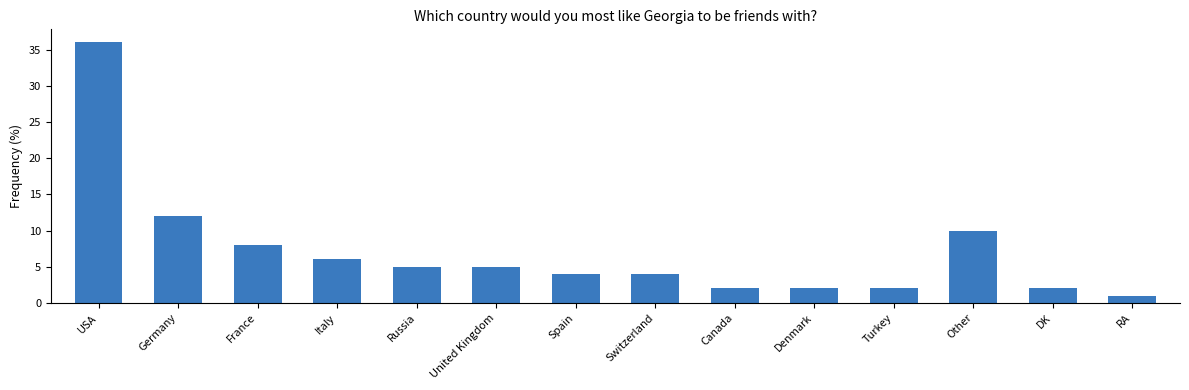

What is the value of the 2nd bar from the left?

12